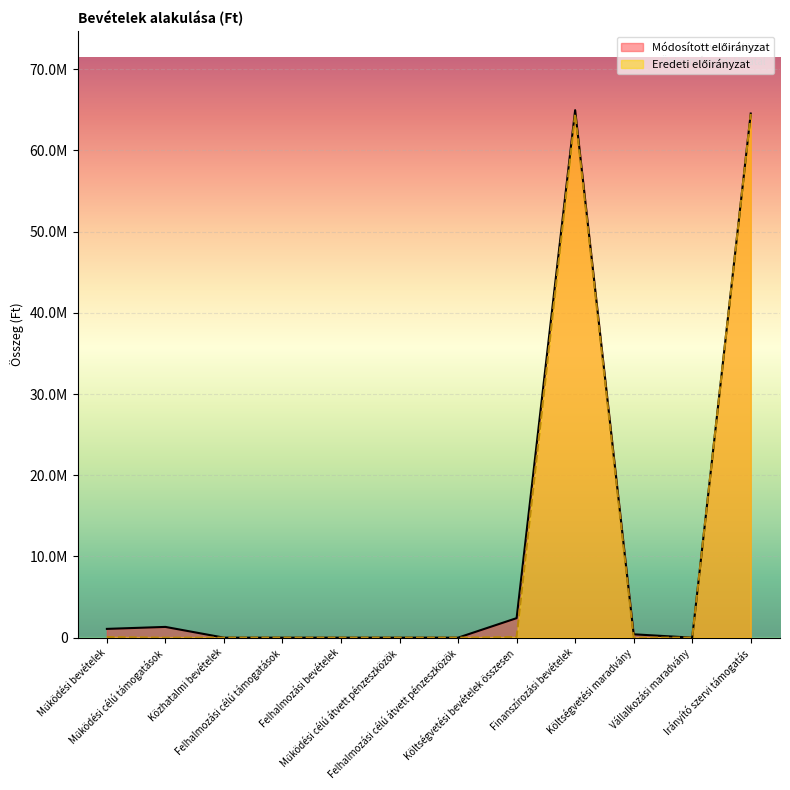

What is the spread (max minus min) of values at Költségvetési maradvány?

414417